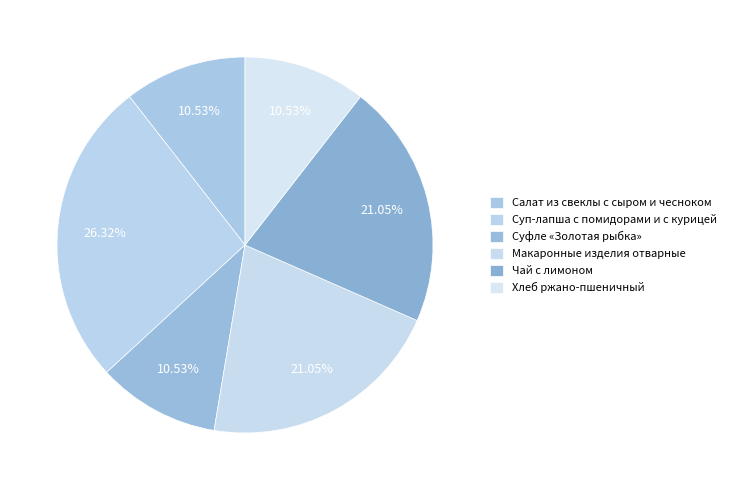

How many segments does this pie chart have?

6